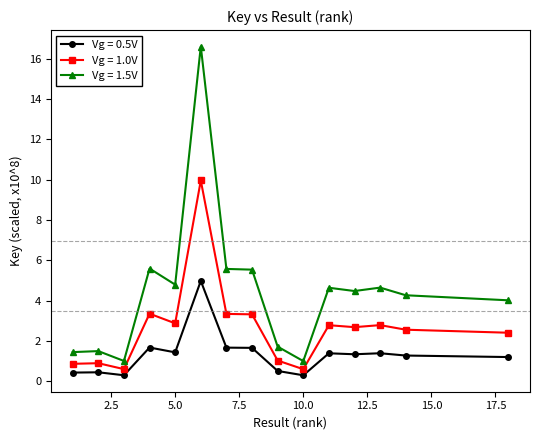

What is the maximum value for Vg = 1.5V?

16.6